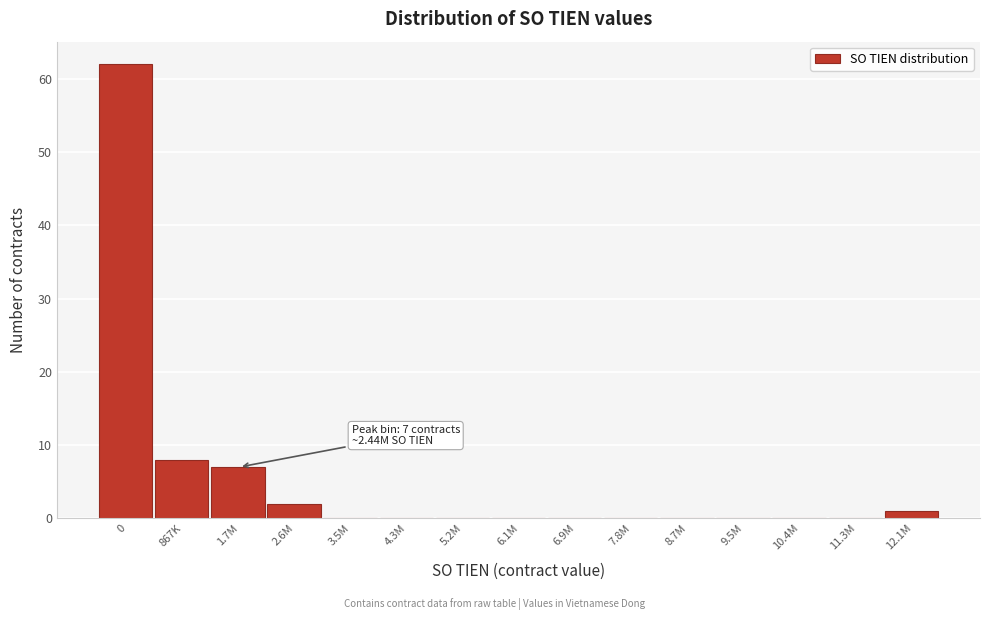

Reading right to left, list all the values displayed in this chart.

12.1M=1	11.3M=0	10.4M=0	9.5M=0	8.7M=0	7.8M=0	6.9M=0	6.1M=0	5.2M=0	4.3M=0	3.5M=0	2.6M=2	1.7M=7	867K=8	0=62